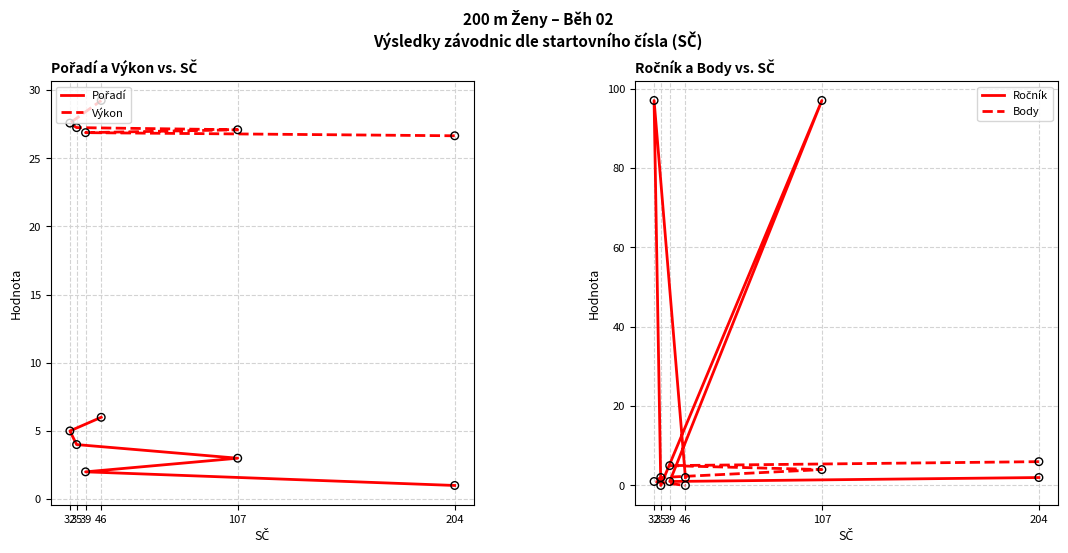

What are all the series names shown in the legend?

Pořadí, Výkon, Ročník, Body